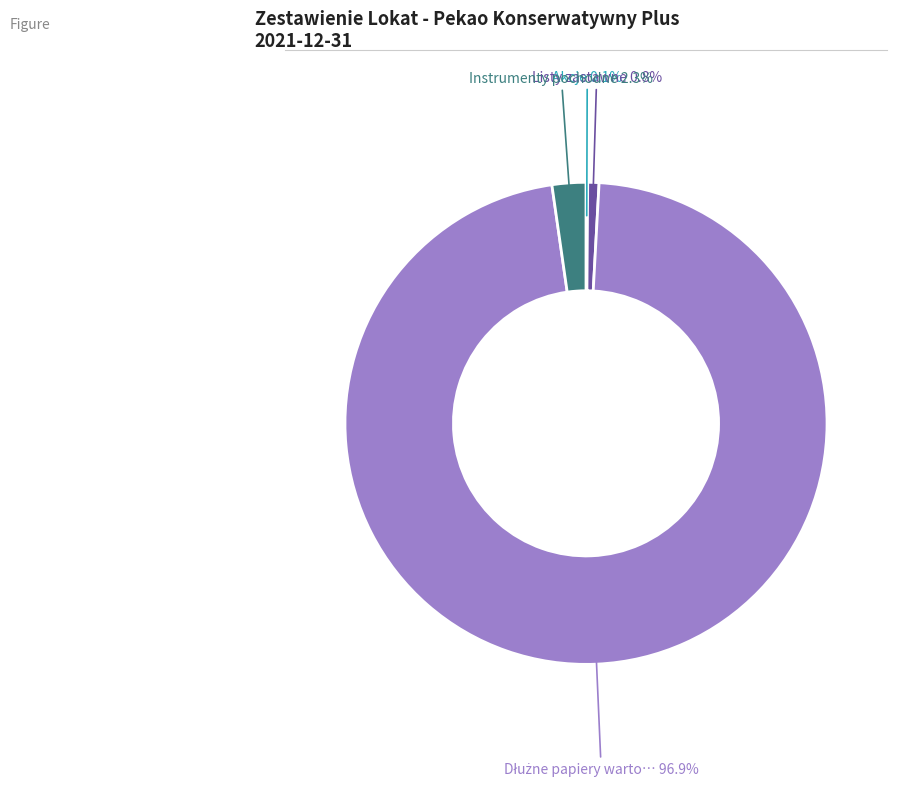

Is there a majority slice in this chart?

Yes